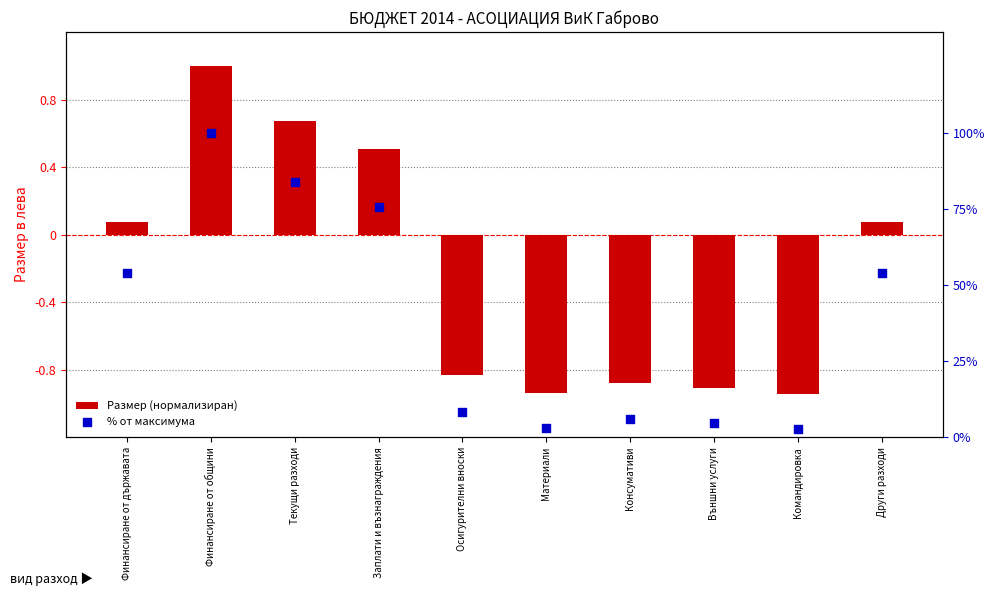

Which series has the largest total across all categories?

% от максимума